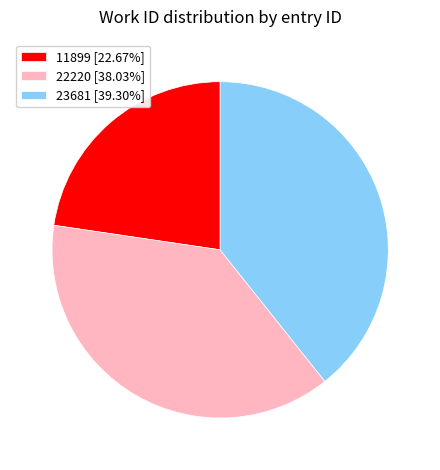

Rank the categories by value from lowest to highest.

11899, 22220, 23681